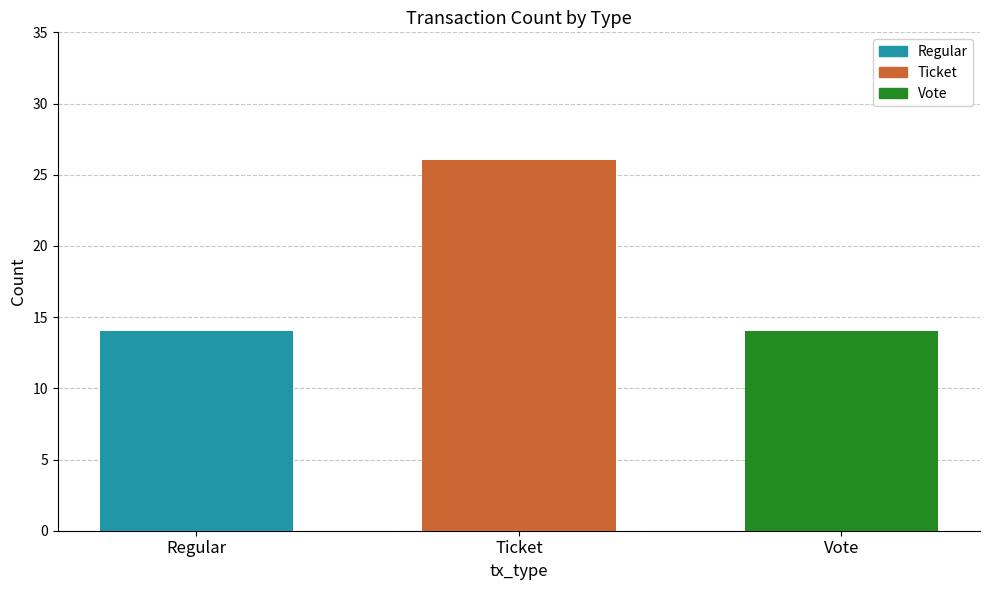

What is the smallest value displayed?

14